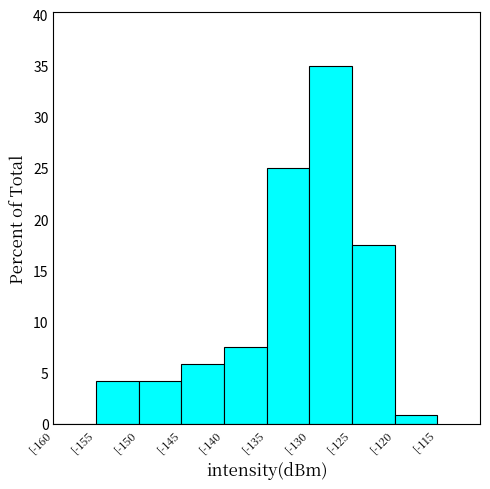

Which range on the x-axis has the tallest bar?

-130 to -125